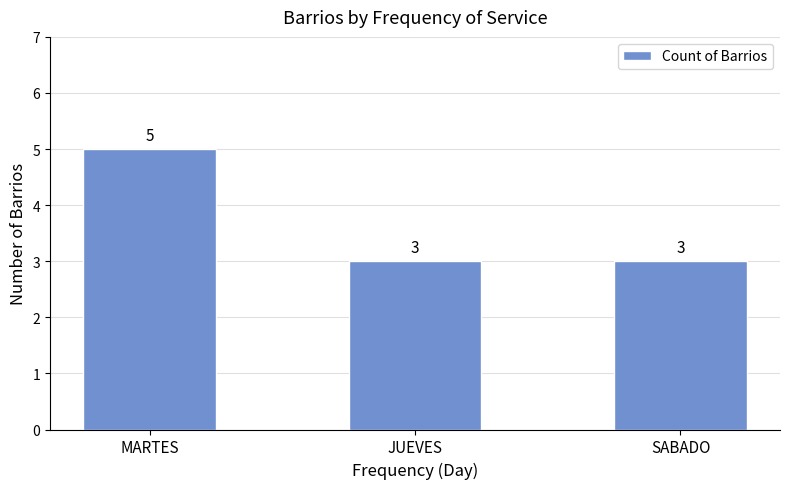

What position from the left is JUEVES?

2